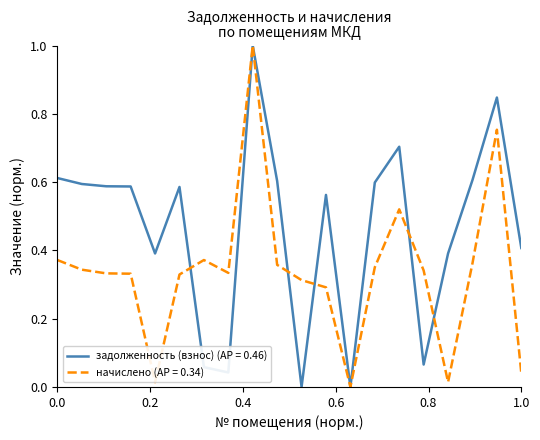

What is the maximum value for начислено (AP = 0.34)?

1.0